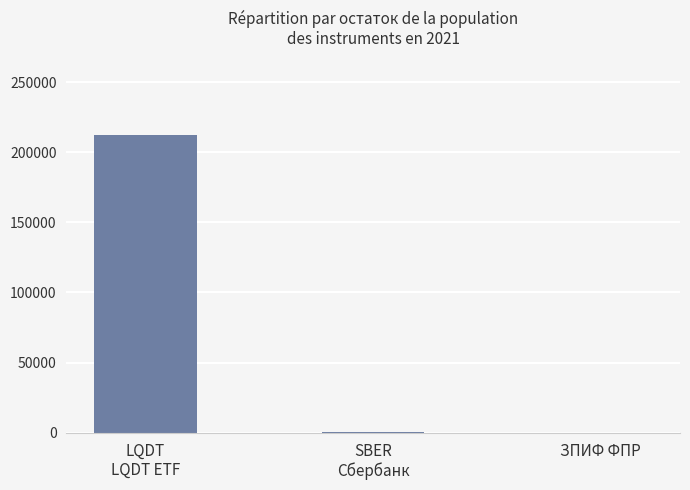

What is the greatest value displayed?

212359